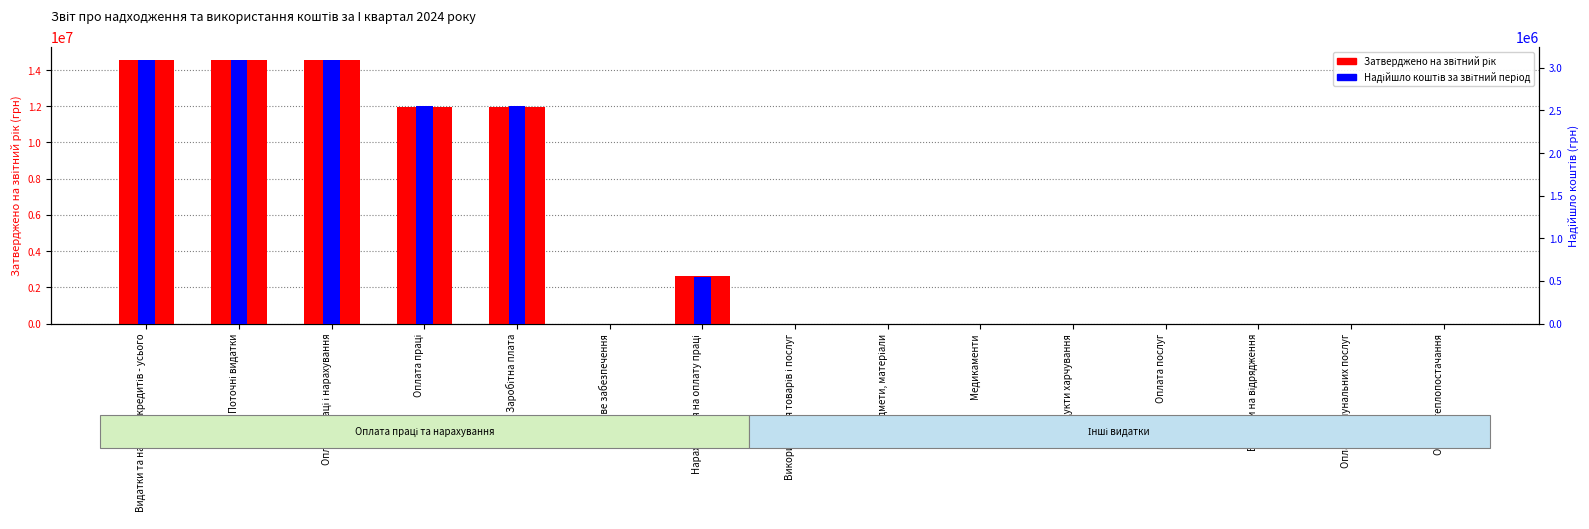

Read the Затверджено на звітний рік value at Заробітна плата.

11935597.0